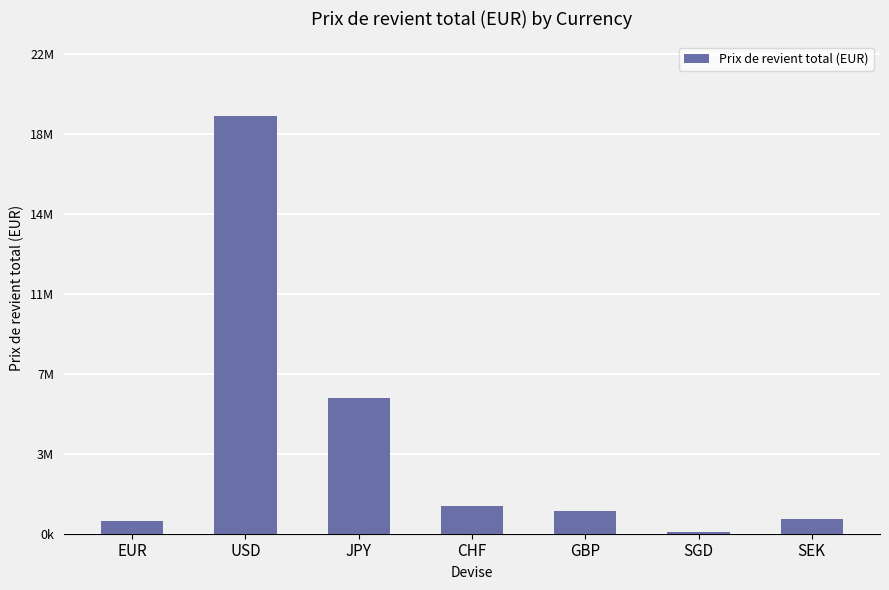

Are the bars grouped side by side (vs. stacked)?

No